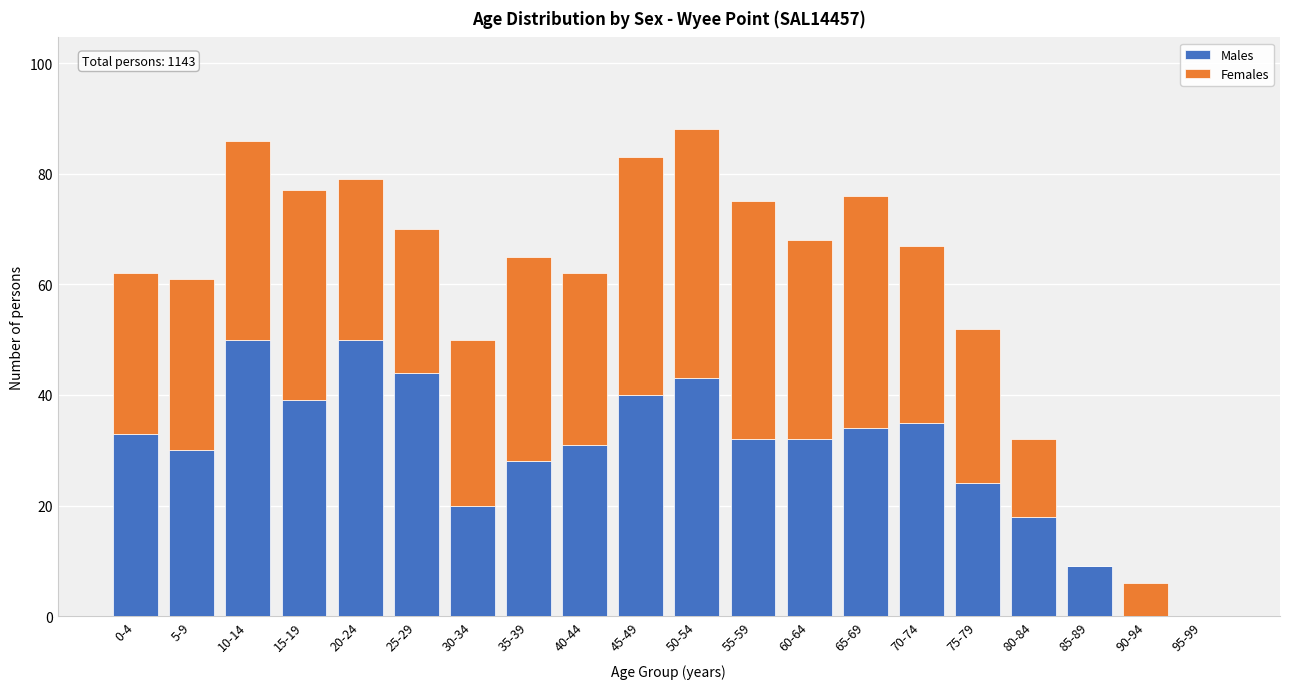

What is the sum of the Males values at 75-79 and 85-89?

33